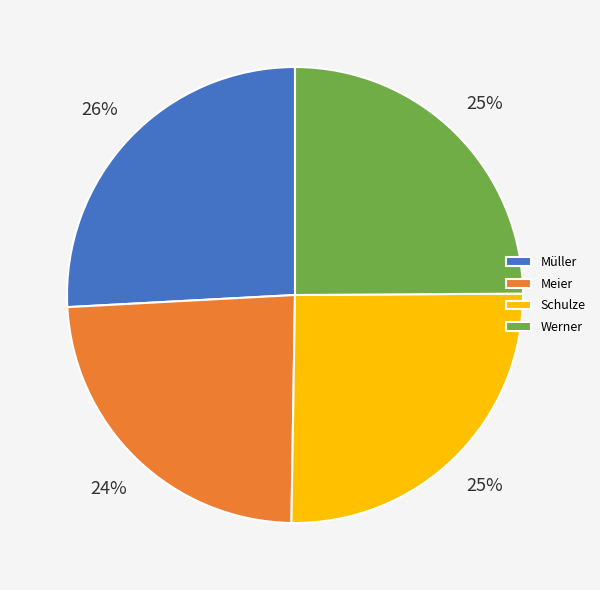

The Schulze slice represents 25% of the pie. True or false?

True